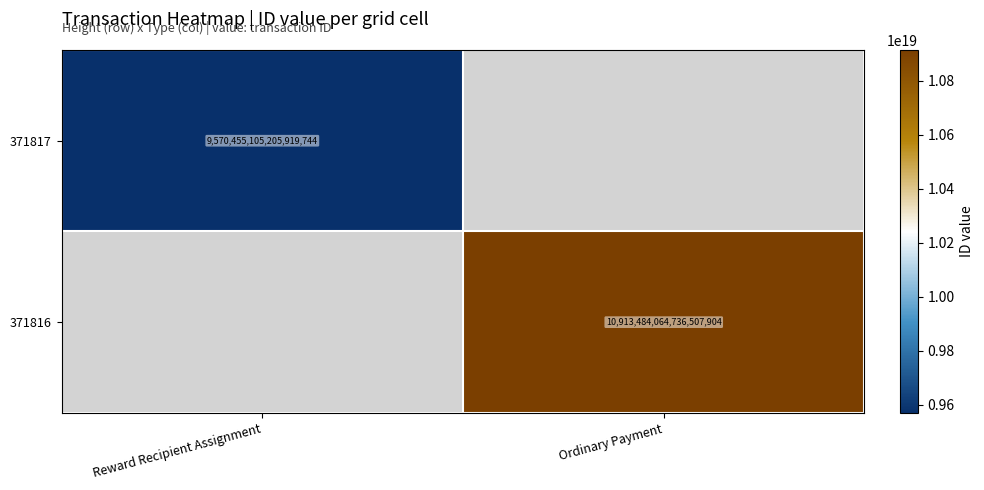

True or false: 371816 has a value of 18717668040082821120 at Ordinary Payment.

False